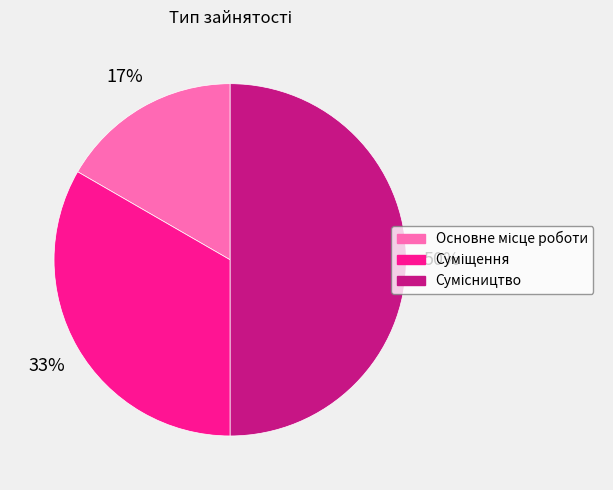

To the nearest percent, what is the average slice percentage?

33%